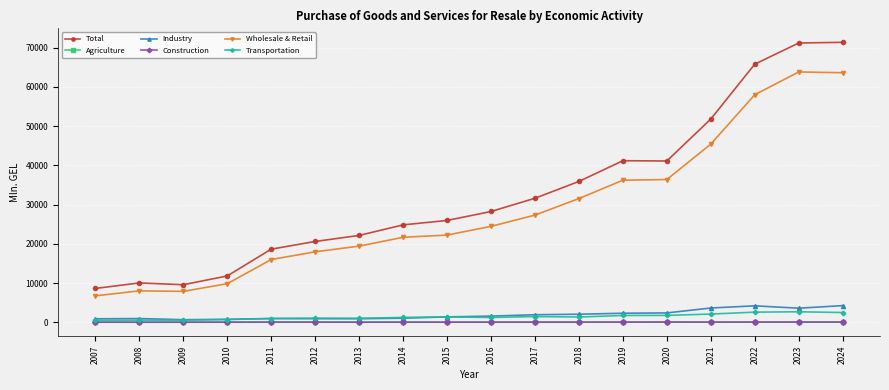

What is the value of the Total point at the 17th from the left?

71211.6